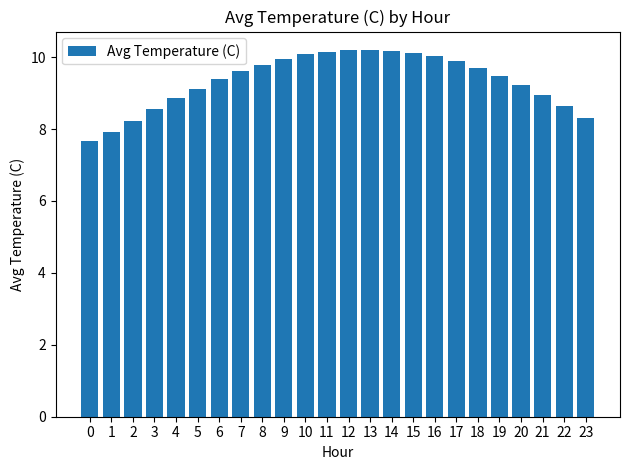

What is the average value?

9.3